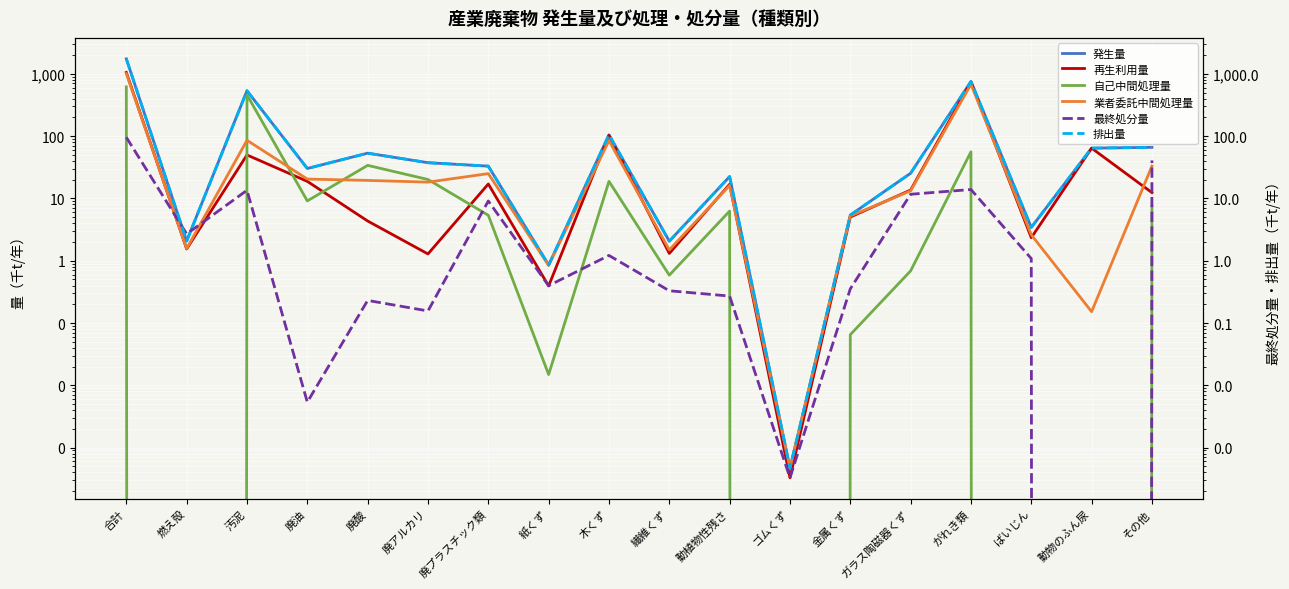

What is the difference between the second highest and minimum values in the 業者委託中間処理量 series?

680.4